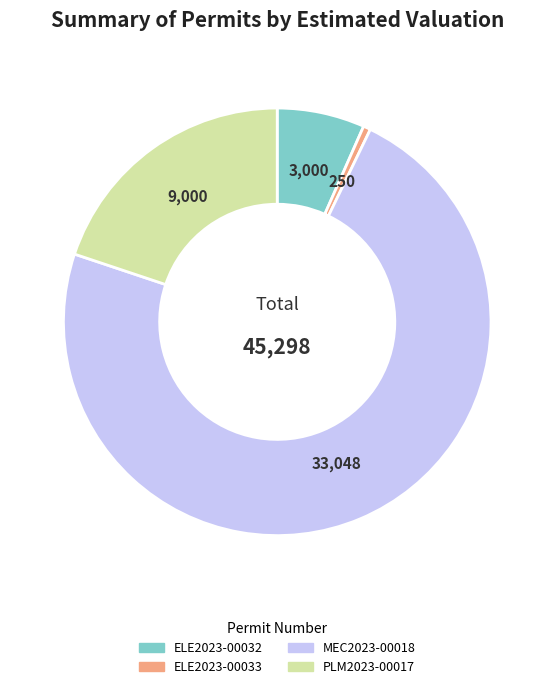

Which slice is the smallest?

ELE2023-00033